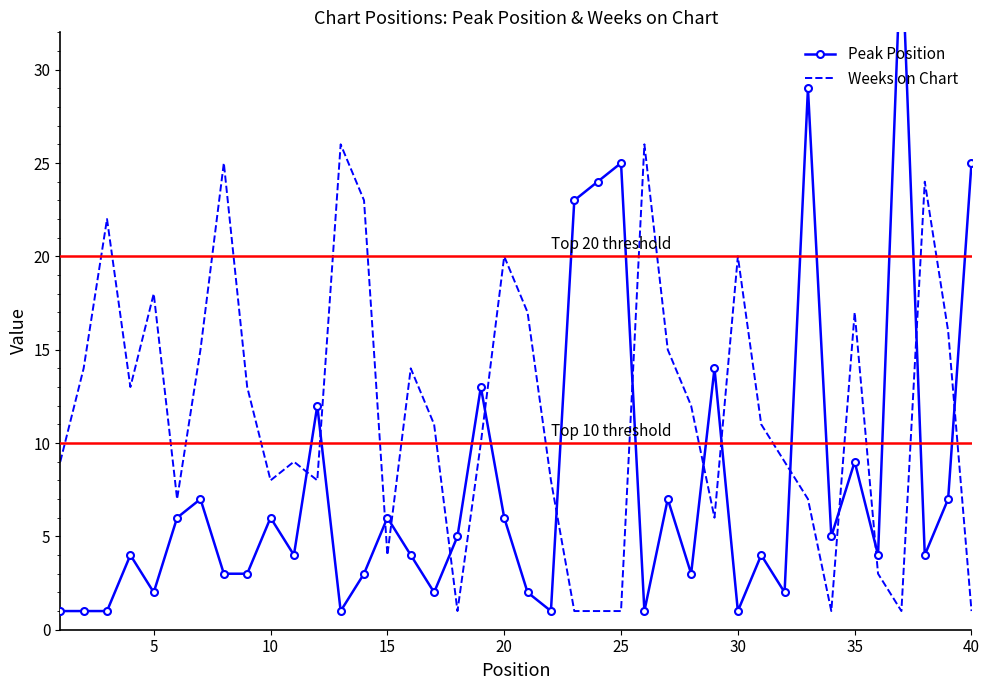

True or false: Weeks on Chart has a value of 7 at 26.

False